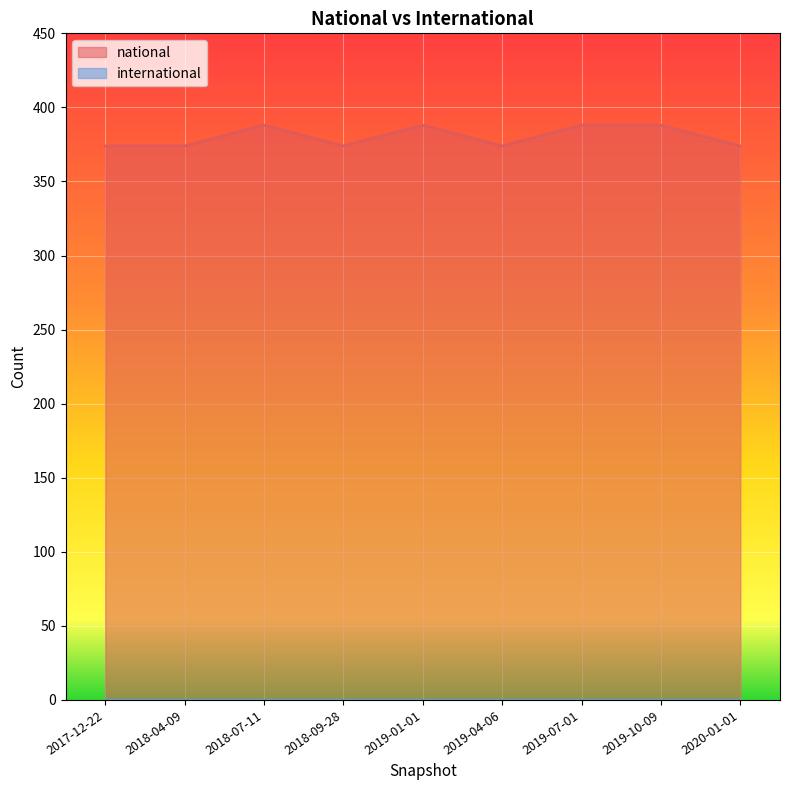

What is the smallest value displayed?

0